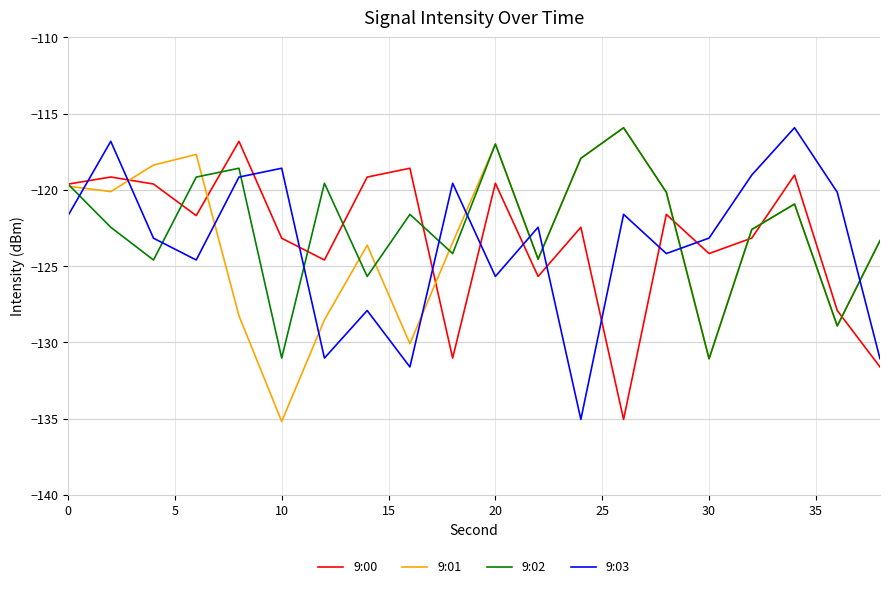

What is the greatest value displayed?

-115.9